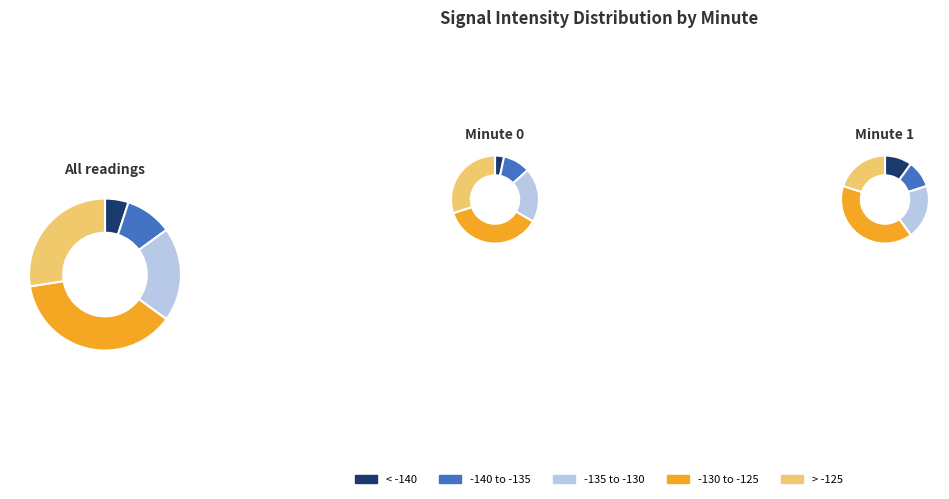

To the nearest percent, what portion does 3 represent?

10%